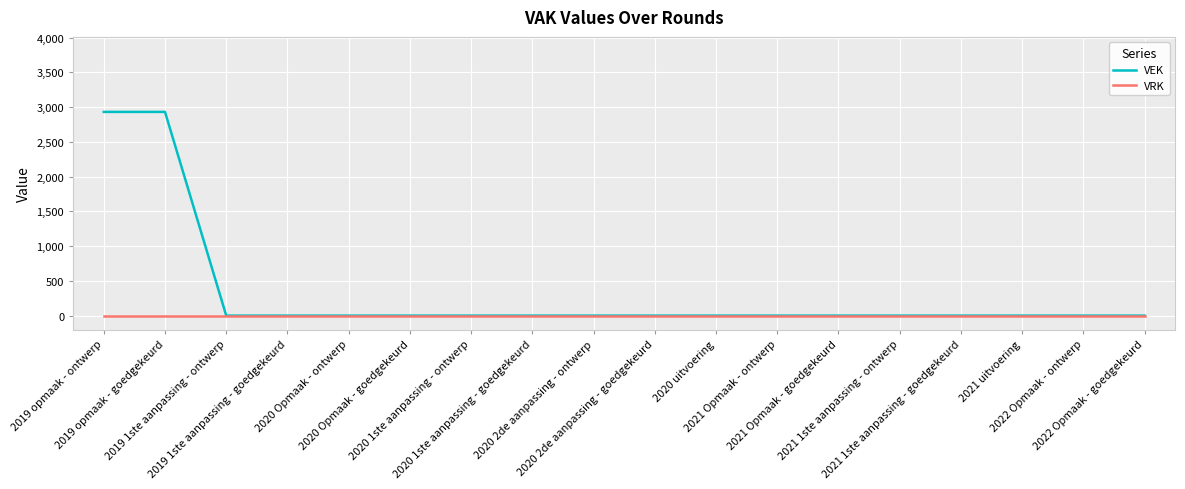

Rank the series by their average value, from highest to lowest.

VEK, VRK